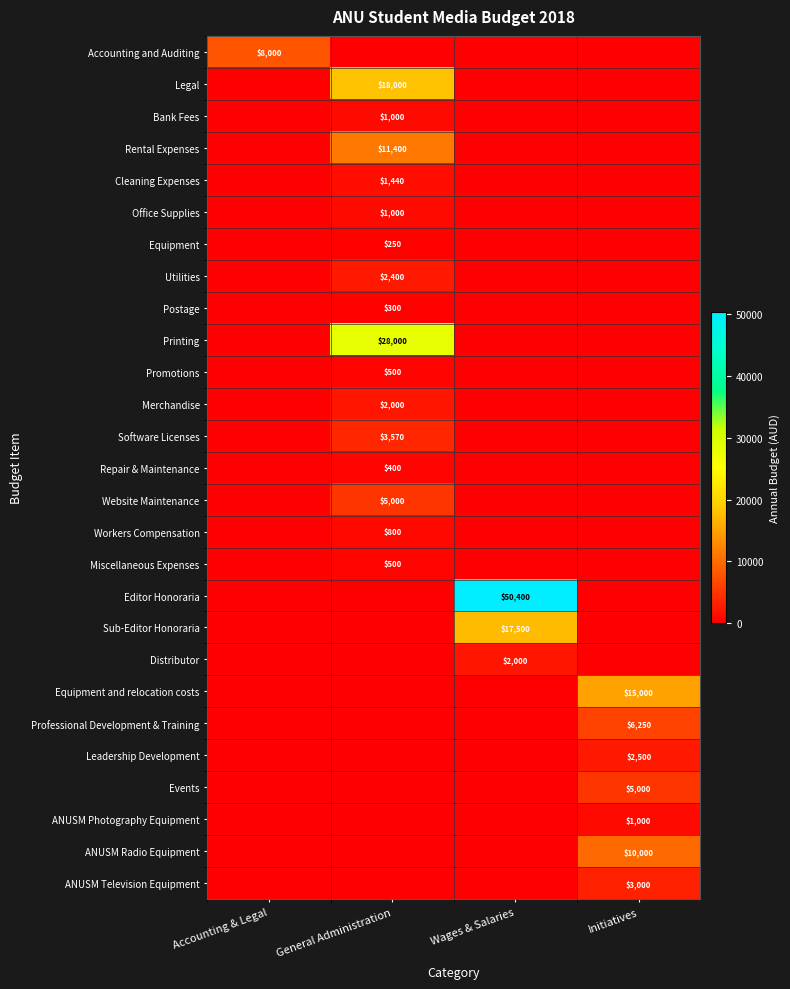

The value of Rental Expenses at Wages & Salaries is -3555. True or false?

False